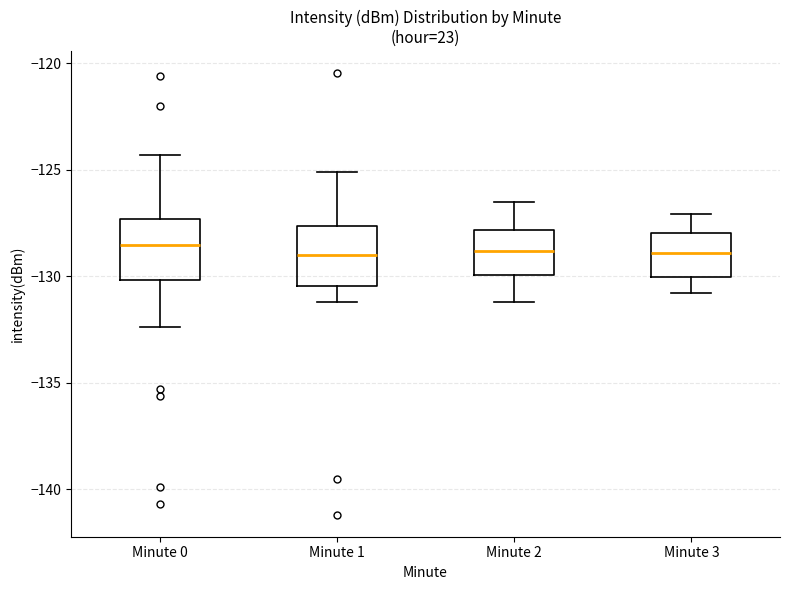

Where does the upper whisker of the box for Minute 1 end on the y-axis? The values are not printed on the chart, so give them approximately, as read against the axis.

-125.0